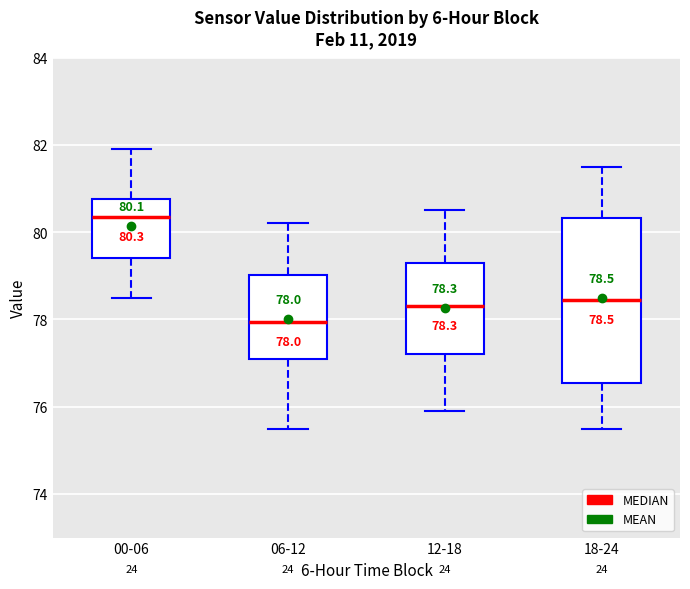

Comparing the boxes themselves (not the whiskers), which one is the tallest?

18-24